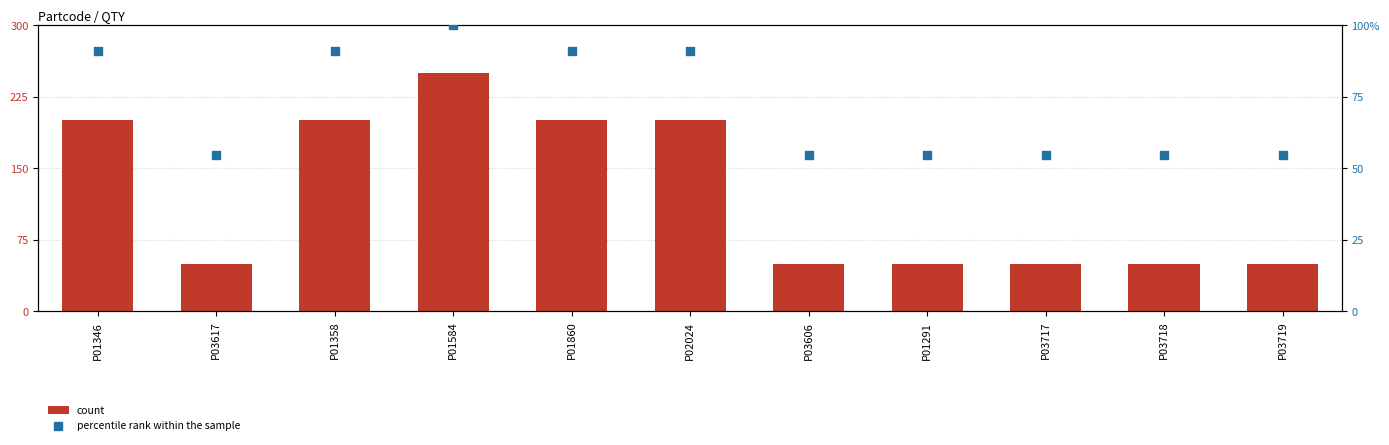

What are all the series names shown in the legend?

count, percentile rank within the sample